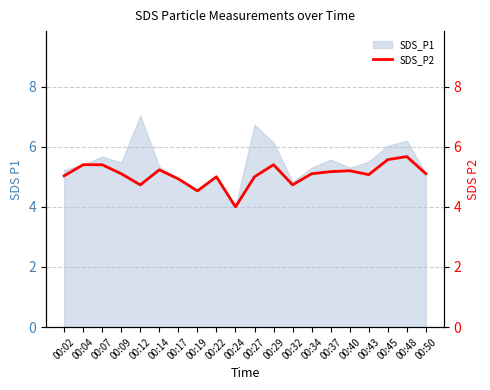

What is the highest value of the SDS_P1 series?

7.0